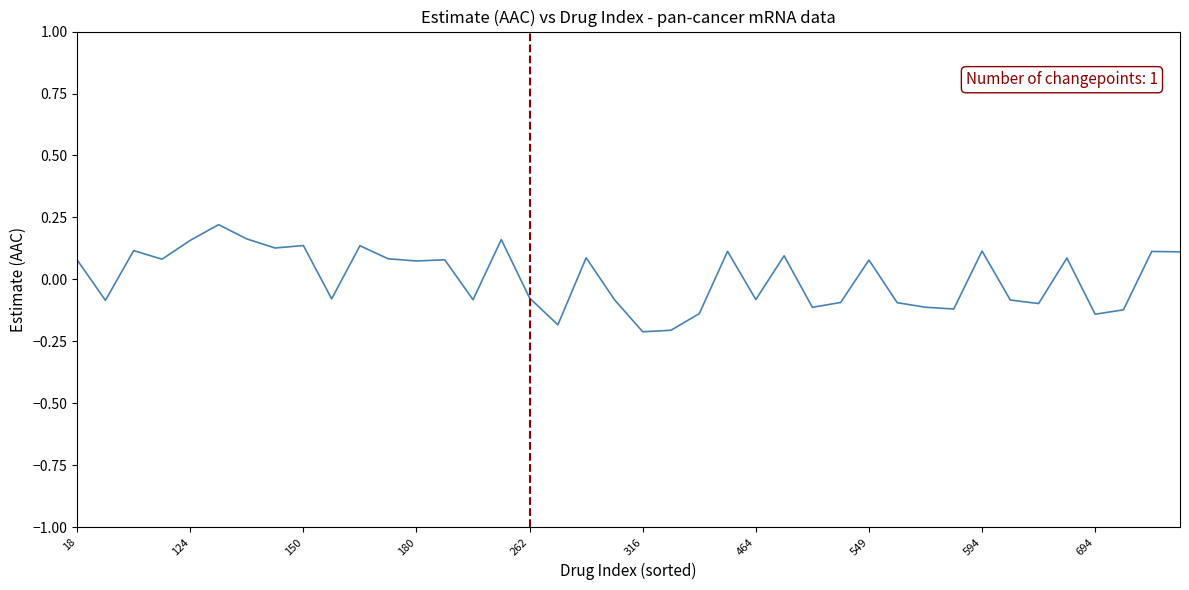

What is the difference between the maximum and minimum values?

0.4